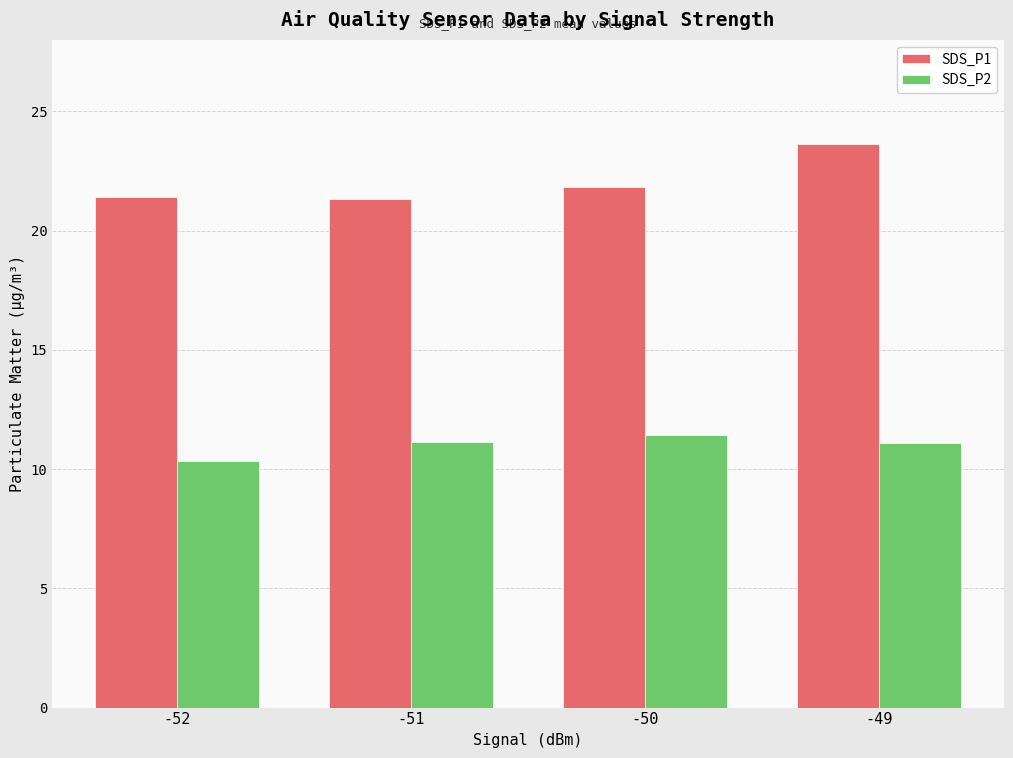

At which category is the sum across all series the highest?

-49